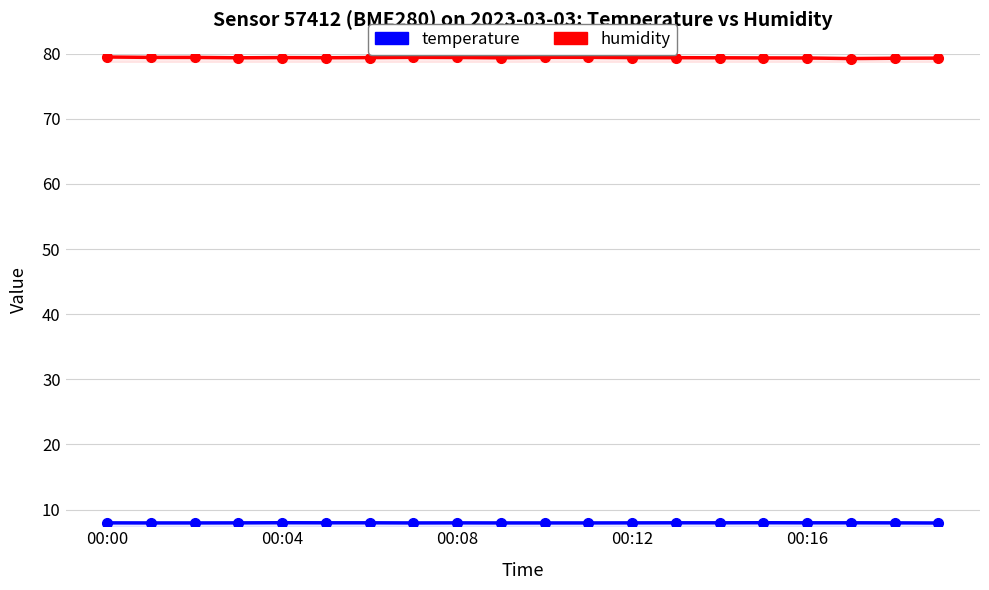

Reading left to right, extract all data points from this chart.

humidity: 79.5	79.4	79.4	79.4	79.4	79.4	79.4	79.5	79.4	79.4	79.5	79.5	79.4	79.4	79.4	79.4	79.3	79.3	79.3	79.3
temperature: 8.0	7.9	7.9	8.0	8.0	8.0	8.0	7.9	8.0	7.9	7.9	7.9	8.0	8.0	8.0	8.0	8.0	8.0	8.0	7.9